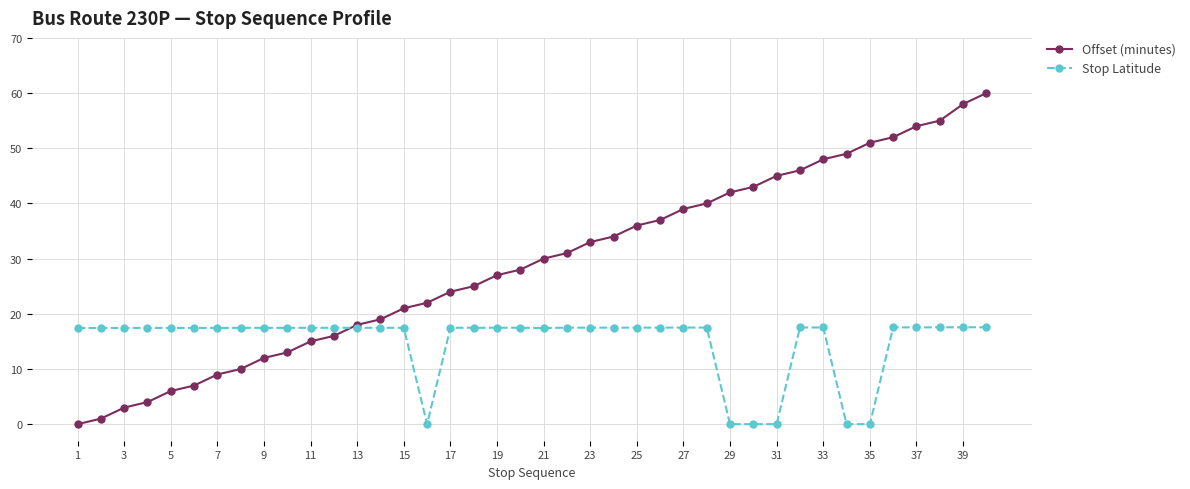

Which series has the largest total across all categories?

Offset (minutes)